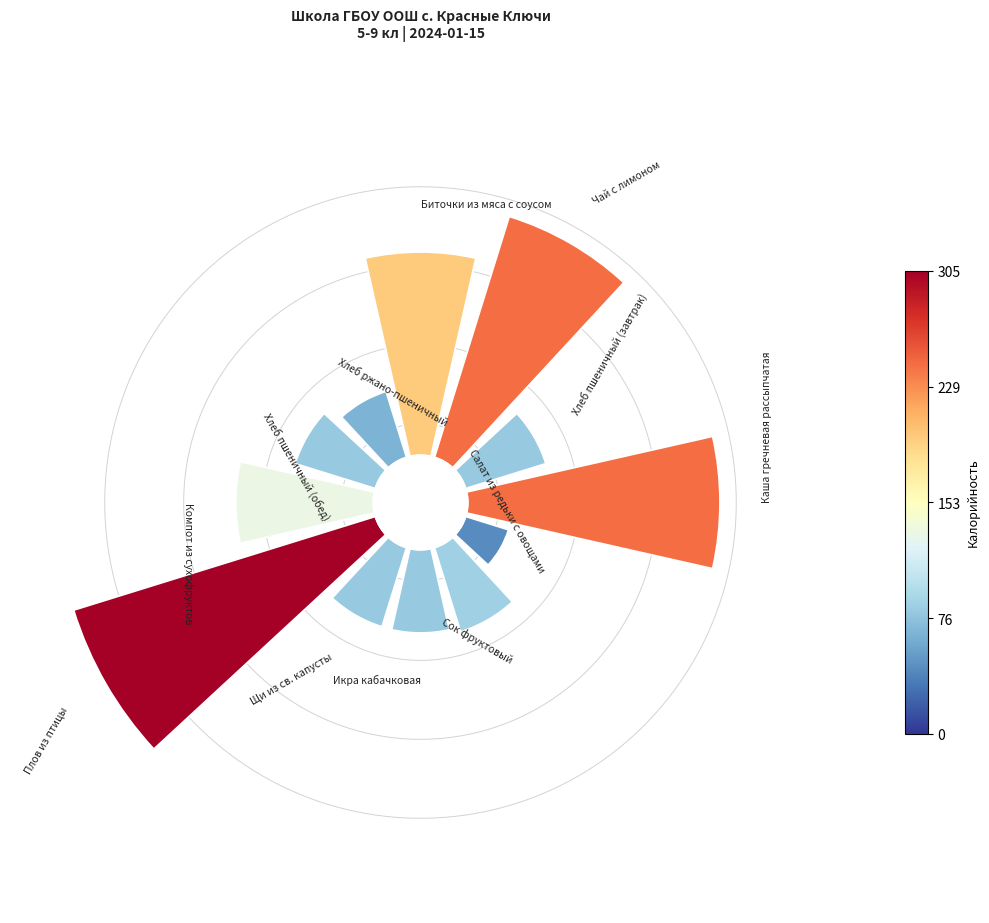

Count the number of slices in the pie.

12